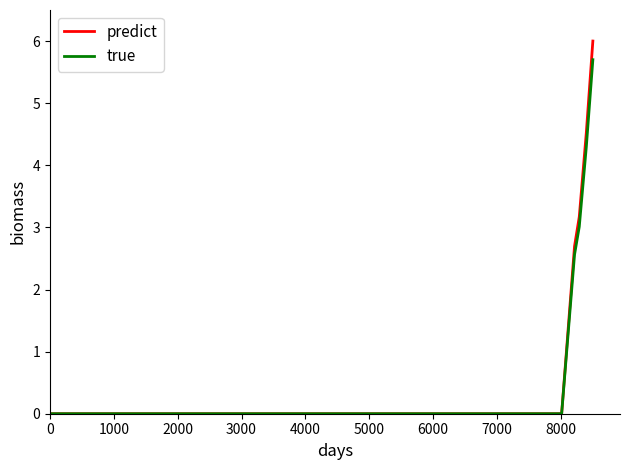

What is the difference between the maximum and minimum values in the predict series?

6.0